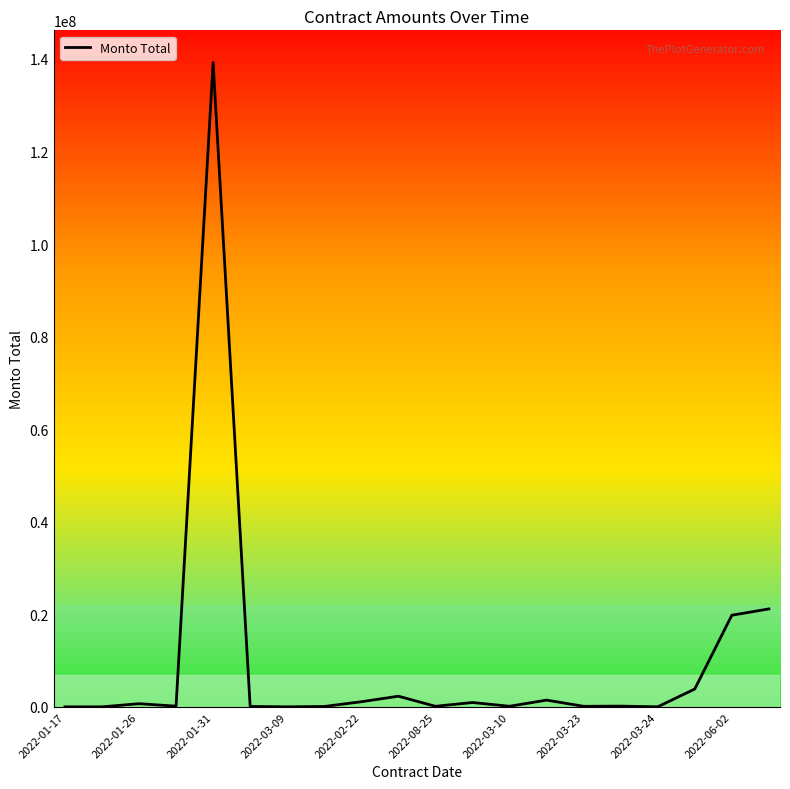

What is the difference between the maximum and minimum values?

139227340